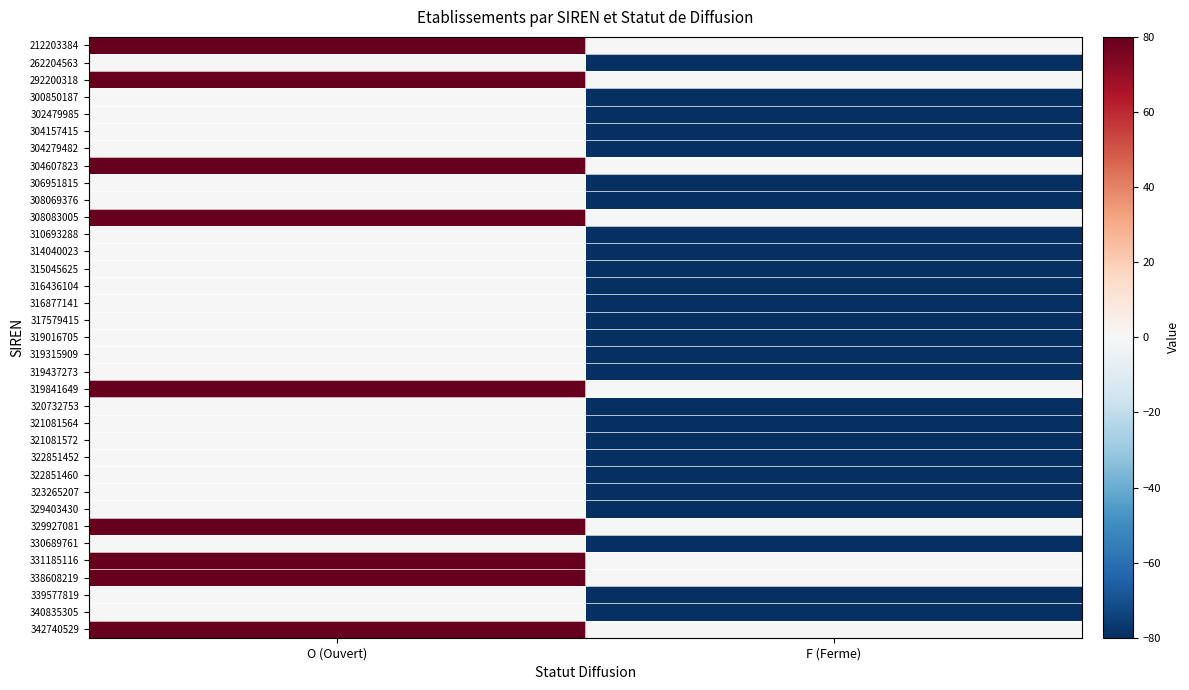

At F (Ferme), list the series in order from largest to smallest.

212203384, 292200318, 304607823, 308083005, 319841649, 329927081, 331185116, 338608219, 342740529, 262204563, 300850187, 302479985, 304157415, 304279482, 306951815, 308069376, 310693288, 314040023, 315045625, 316436104, 316877141, 317579415, 319016705, 319315909, 319437273, 320732753, 321081564, 321081572, 322851452, 322851460, 323265207, 329403430, 330689761, 339577819, 340835305